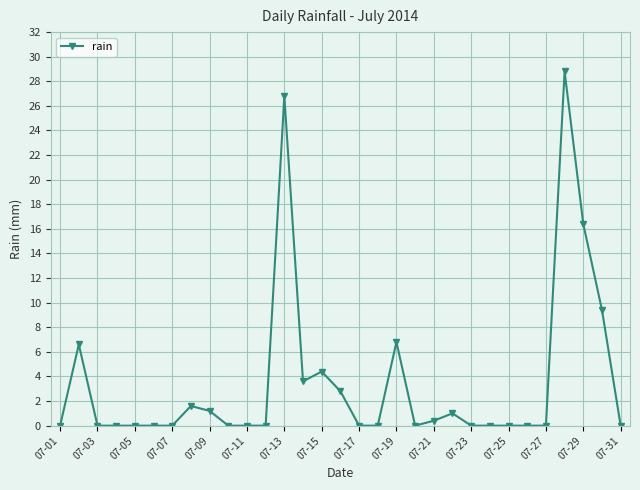

What is the maximum value shown in the chart?

28.8